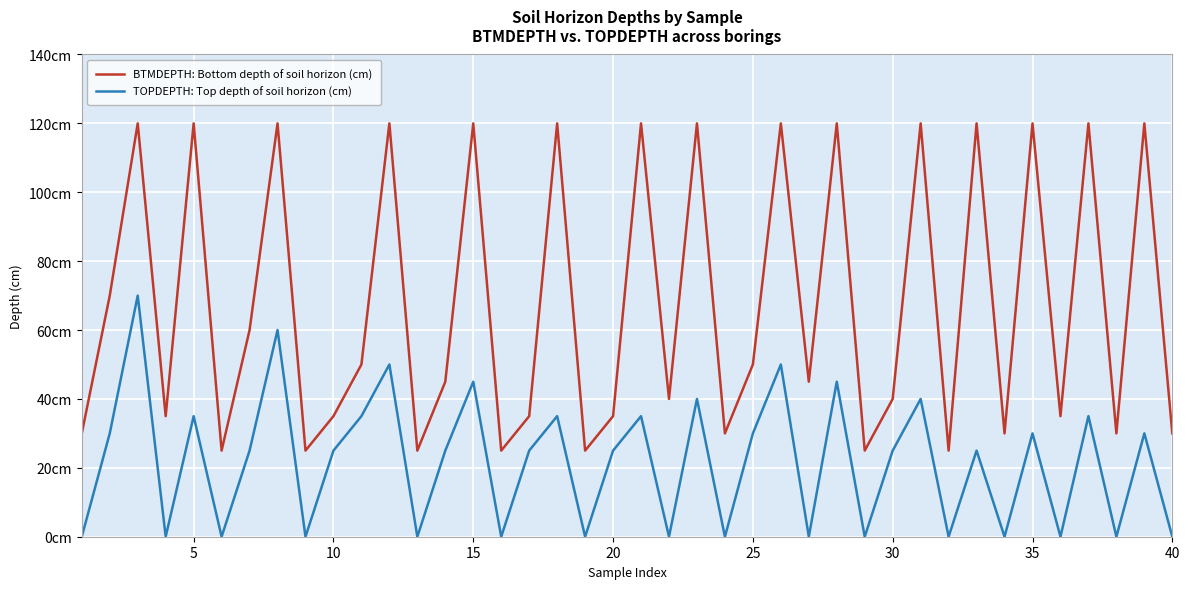

True or false: TOPDEPTH: Top depth of soil horizon (cm) and BTMDEPTH: Bottom depth of soil horizon (cm) intersect in this chart.

False